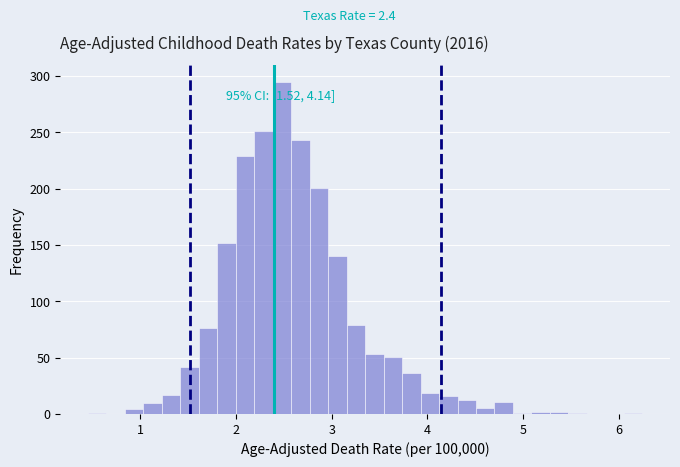

Read against the x-axis, roughly where is the centre of the tallest bar?

2.5